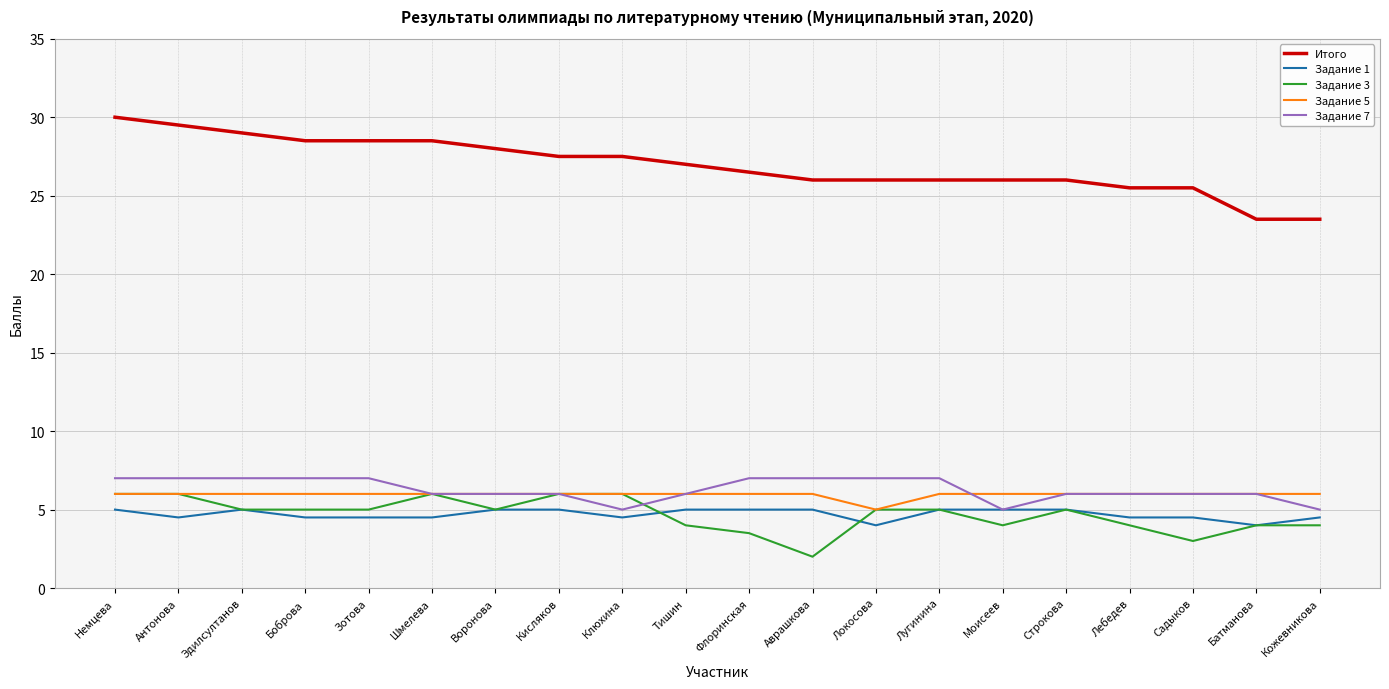

True or false: Задание 7 has a value of 2.8 at Зотова.

False